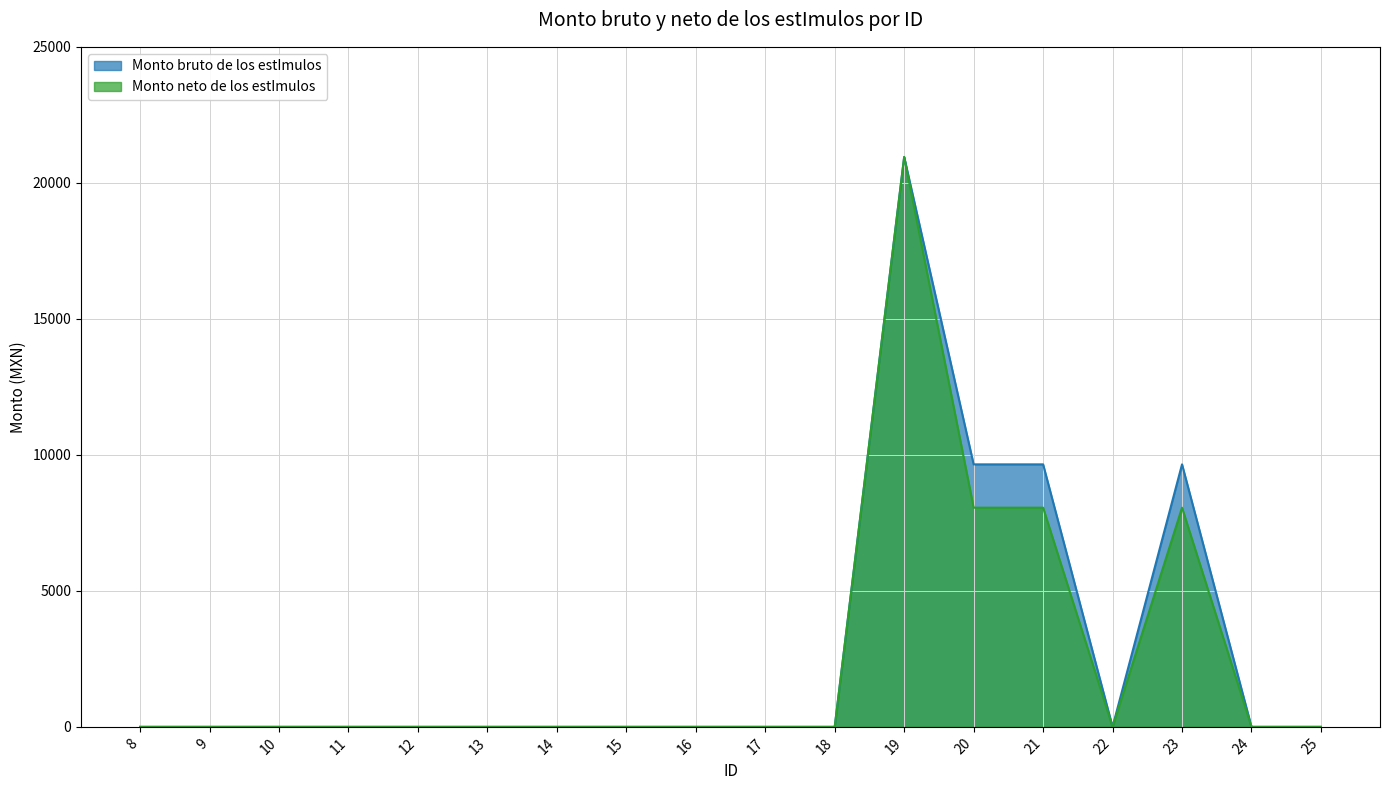

Reading left to right, extract all data points from this chart.

Monto bruto de los estImulos: 0.0	0.0	0.0	0.0	0.0	0.0	0.0	0.0	0.0	0.0	0.0	20950.0	9650.0	9650.0	0.0	9650.0	0.0	0.0
Monto neto de los estImulos: 0.0	0.0	0.0	0.0	0.0	0.0	0.0	0.0	0.0	0.0	0.0	20950.0	8057.8	8057.8	0.0	8057.8	0.0	0.0